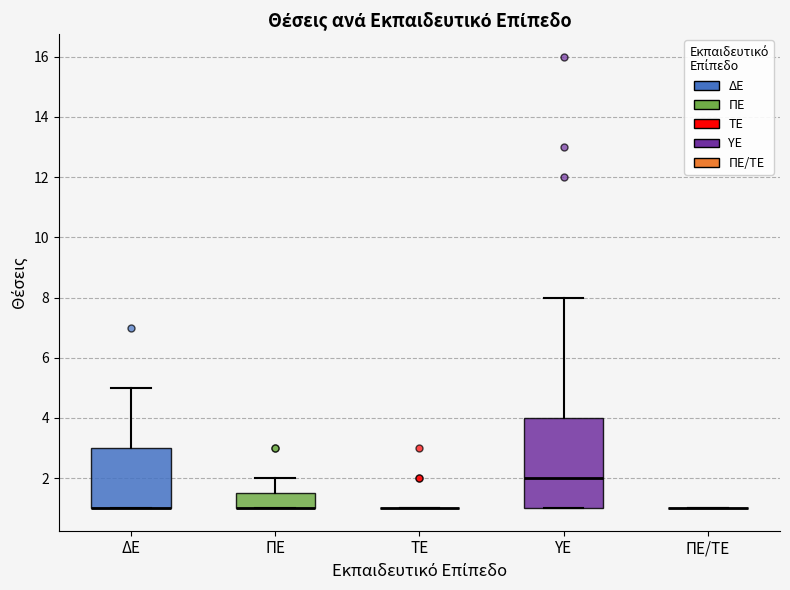

Reading left to right, transcribe this box plot: for each box, give where its median line is, the range the box spans, and where its two whiskers end, as read against the y-axis. The values are not printed on the chart, so give them approximately, as read against the axis.

ΔΕ: median 1.0 (drawn on the box's lower edge), box 1.0 to 3.0, whiskers 1.0 to 5.0
ΠΕ: median 1.0 (drawn on the box's lower edge), box 1.0 to 1.6, whiskers 1.0 to 2.0
ΤΕ: box collapsed to a line at 1.0, whiskers 1.0 to 1.0
ΥΕ: median 2.0, box 1.0 to 4.0, whiskers 1.0 to 8.0
ΠΕ/ΤΕ: box collapsed to a line at 1.0, whiskers 1.0 to 1.0